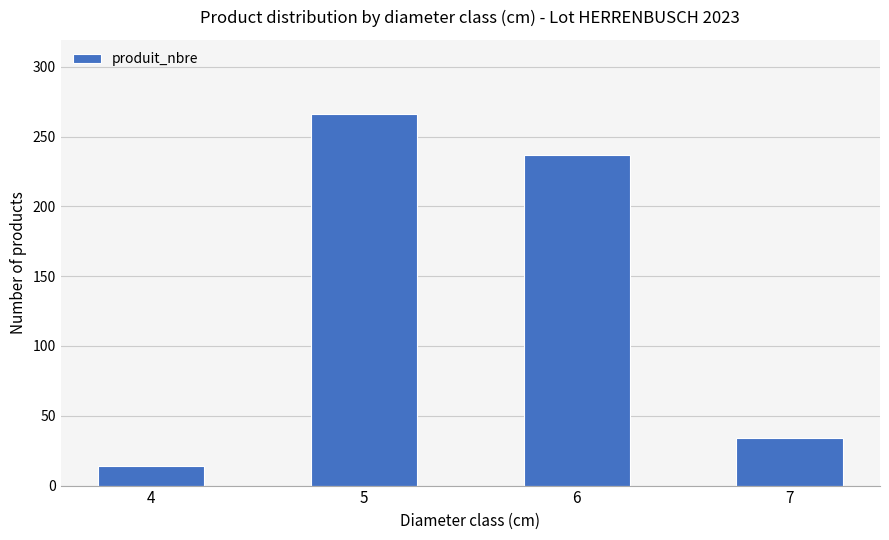

Reading left to right, extract all data points from this chart.

14	266	237	34